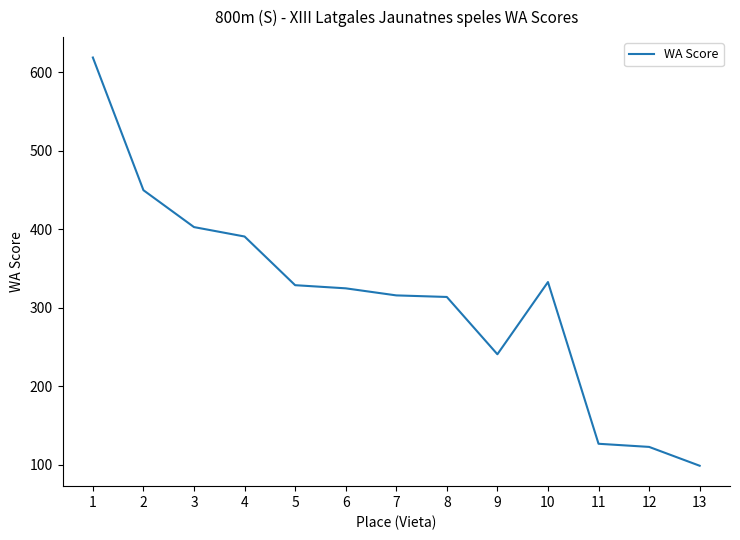

What is the minimum value shown in the chart?

99